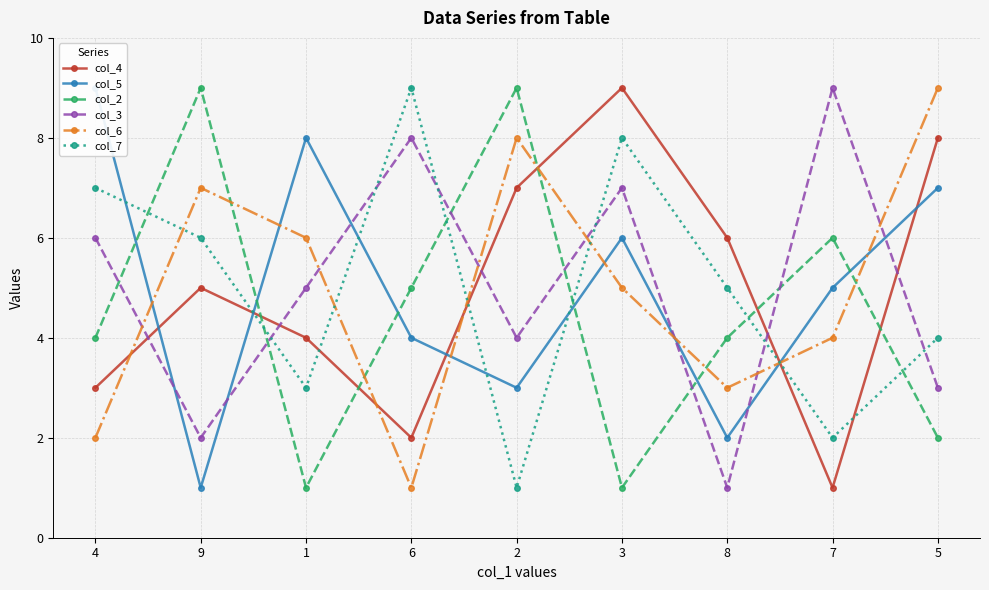

What is the smallest value displayed?

1